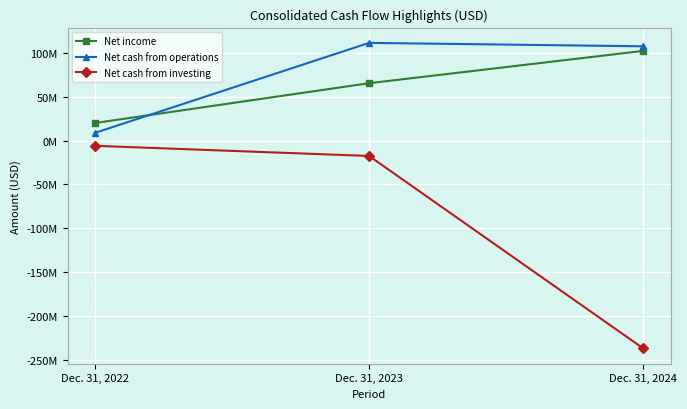

Rank the series at Dec. 31, 2023 from highest to lowest value.

Net cash from operations, Net income, Net cash from investing